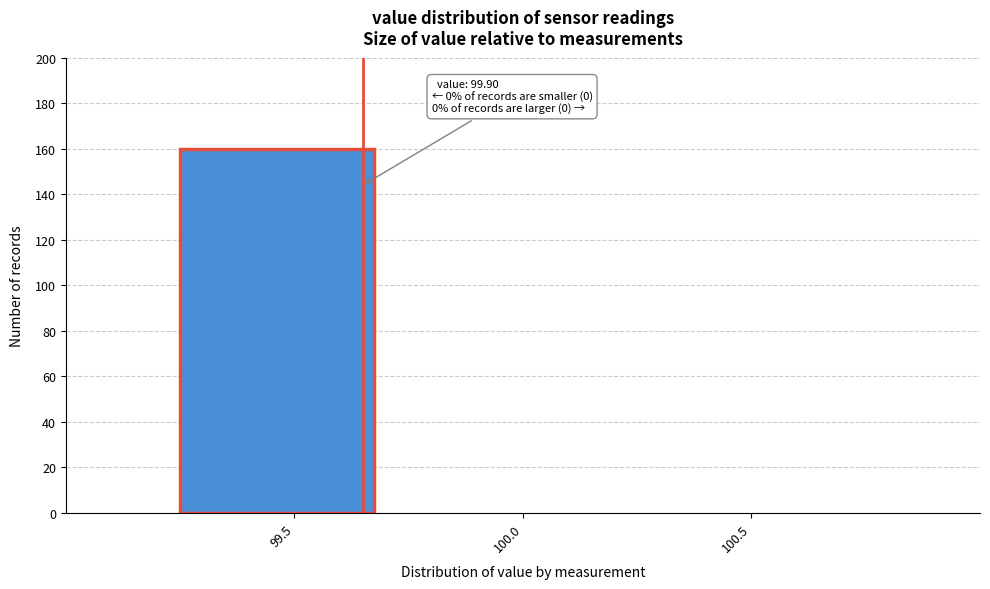

Reading left to right, extract all data points from this chart.

99.5=160	100.0=0	100.5=0